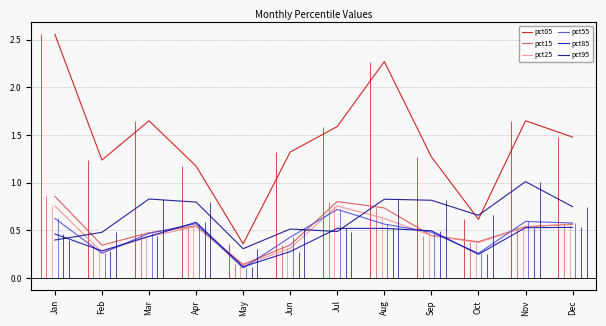

What is the minimum value for pct55?

0.1